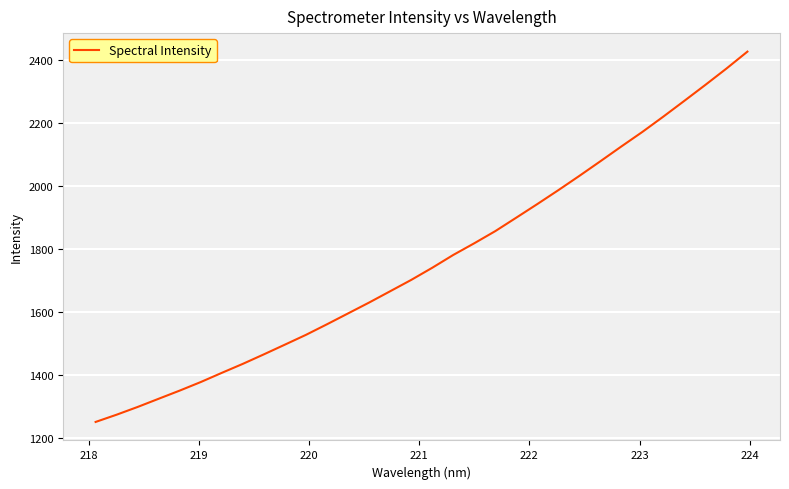

What is the difference between the maximum and minimum values?

1174.8